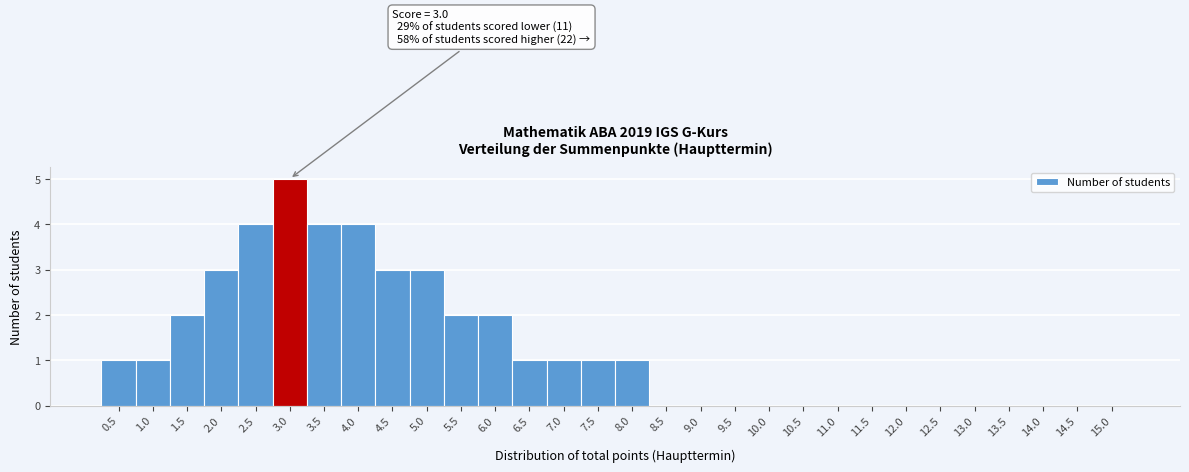

Which range on the x-axis has the tallest bar?

2.75 to 3.25